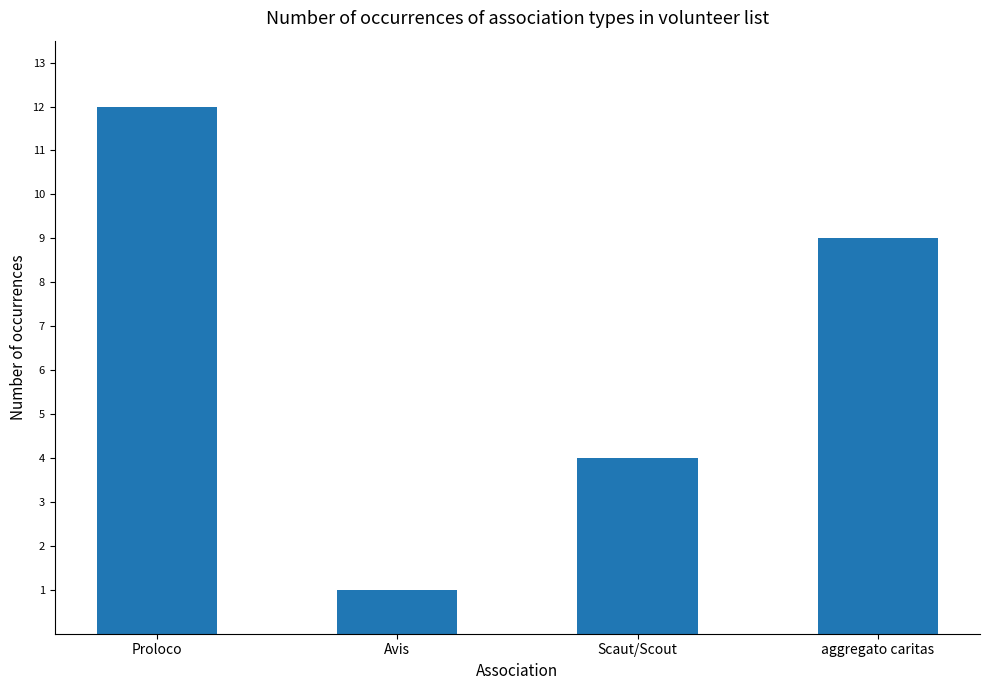

Rank the categories by value from lowest to highest.

Avis, Scaut/Scout, aggregato caritas, Proloco